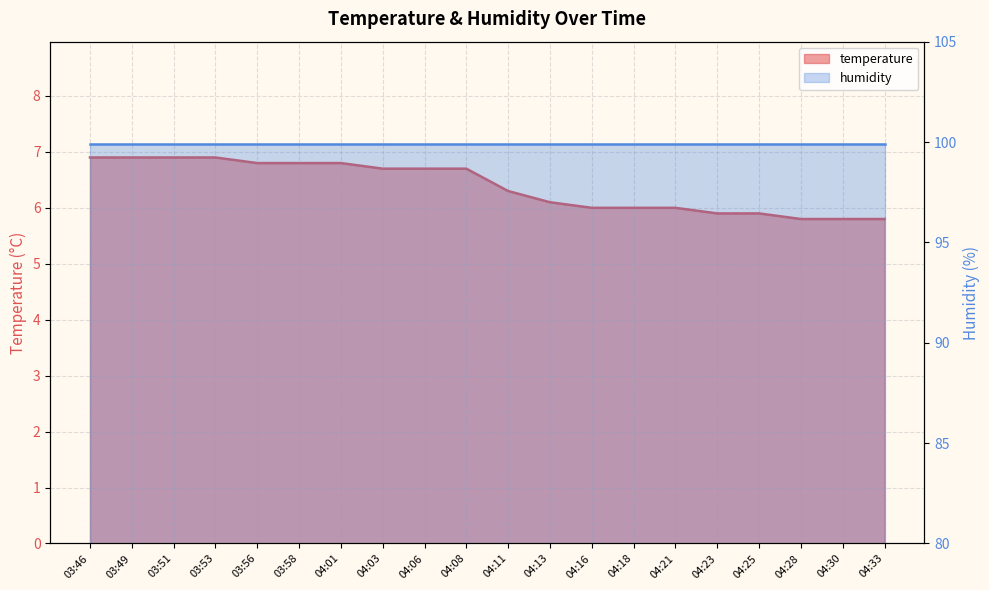

What is the minimum value shown in the chart?

5.8